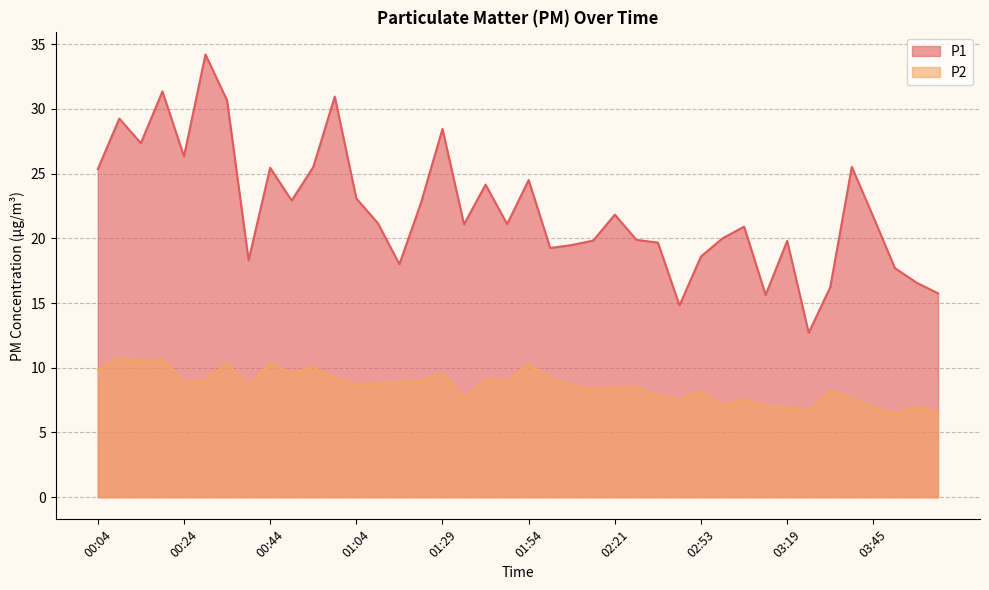

What is the label of the 19th point from the right?

02:00